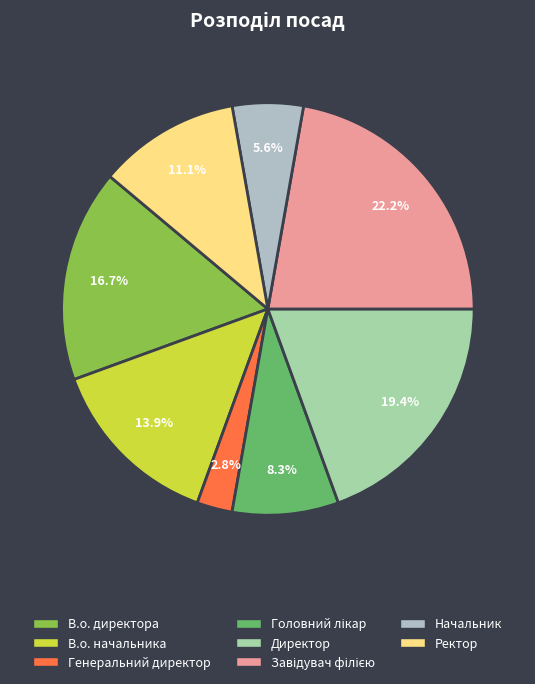

What is the smallest slice in the pie chart?

Генеральний директор